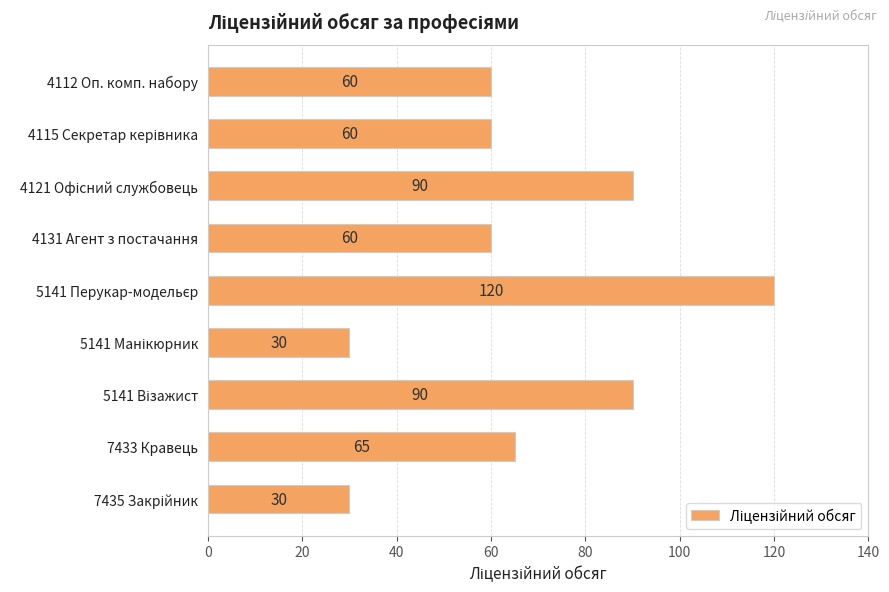

What is the average value?

67